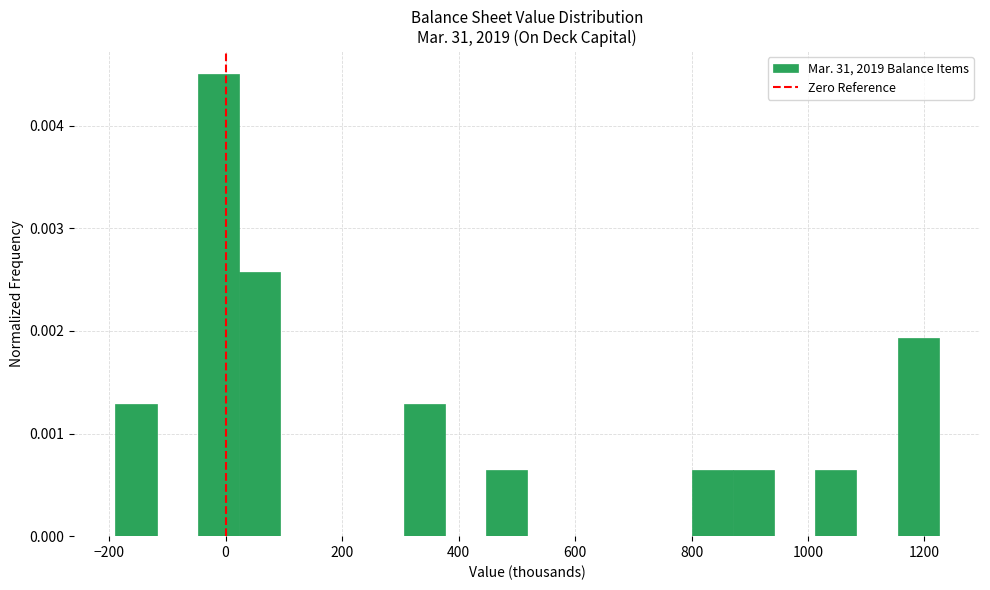

Read against the x-axis, roughly where is the centre of the tallest bar?

-20